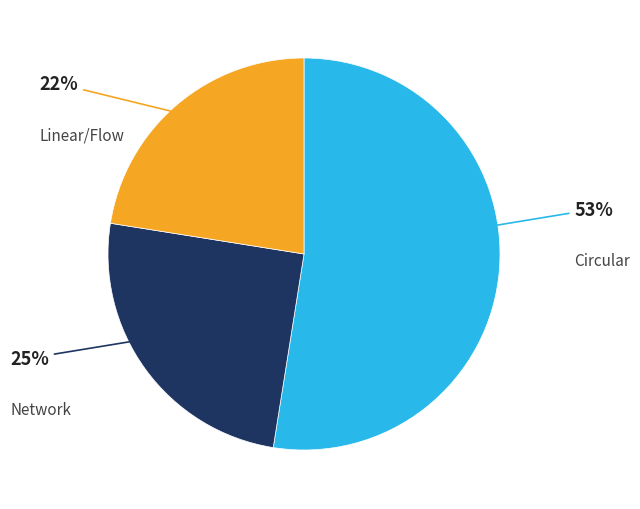

To the nearest percent, what is the average slice percentage?

33%